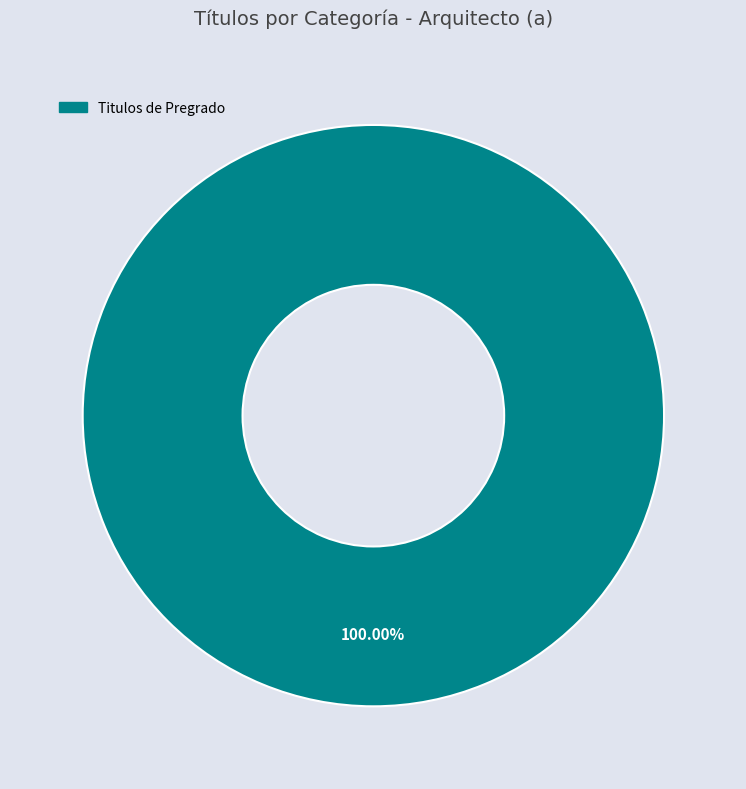

Does Titulos de Pregrado account for over 50% of the chart?

Yes